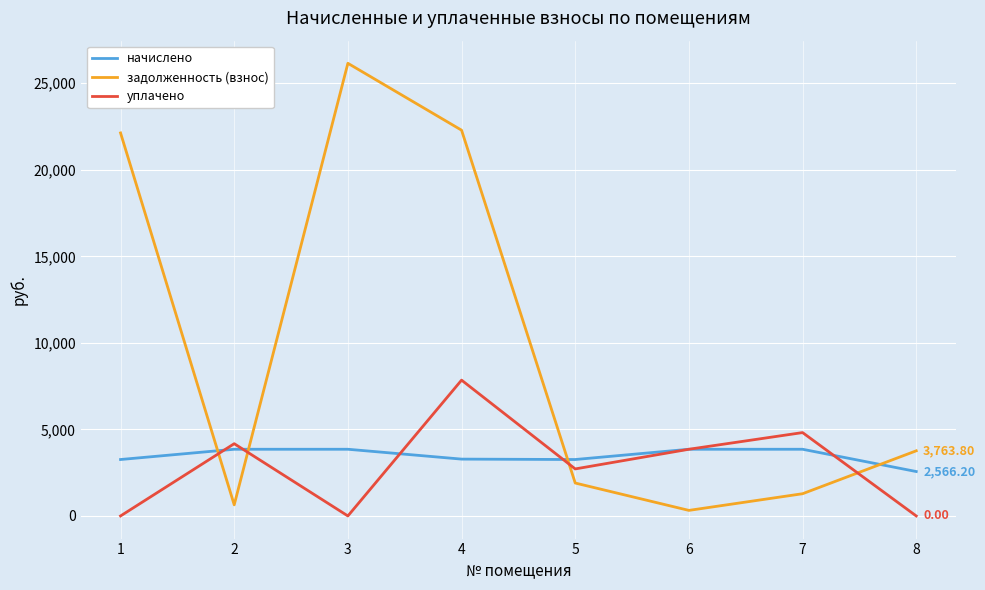

How many series are shown in this chart?

3